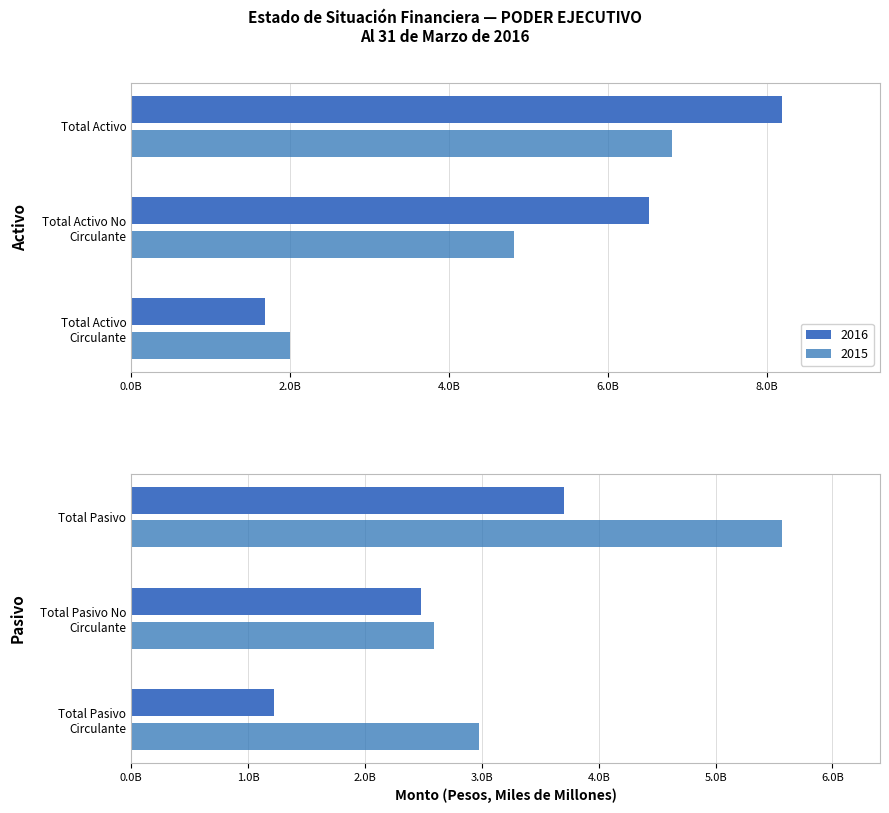

What is the label of the 3rd bar from the right?

Total Pasivo
Circulante